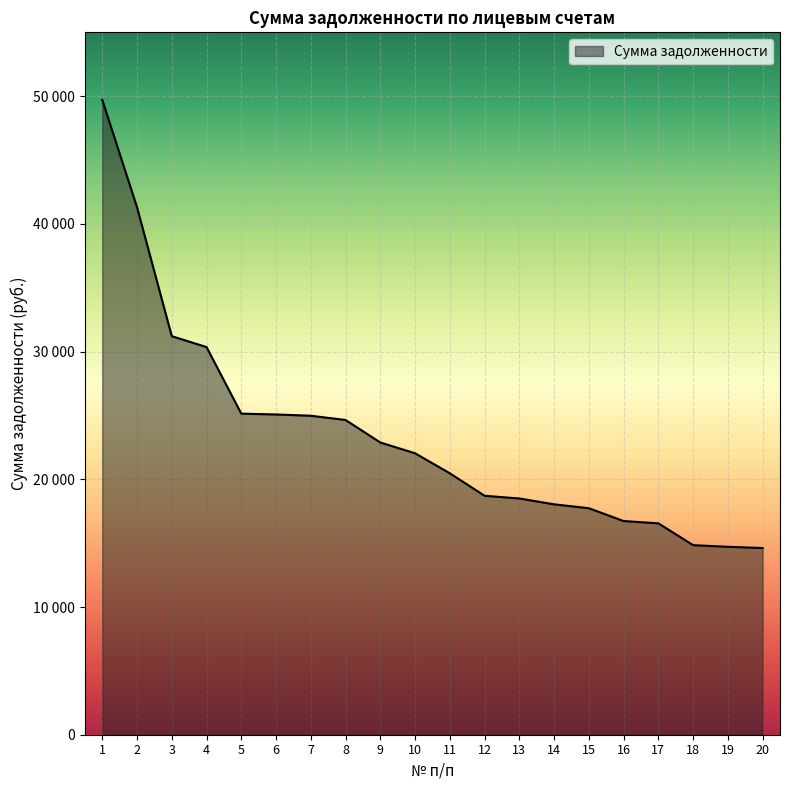

What is the smallest value displayed?

14618.6